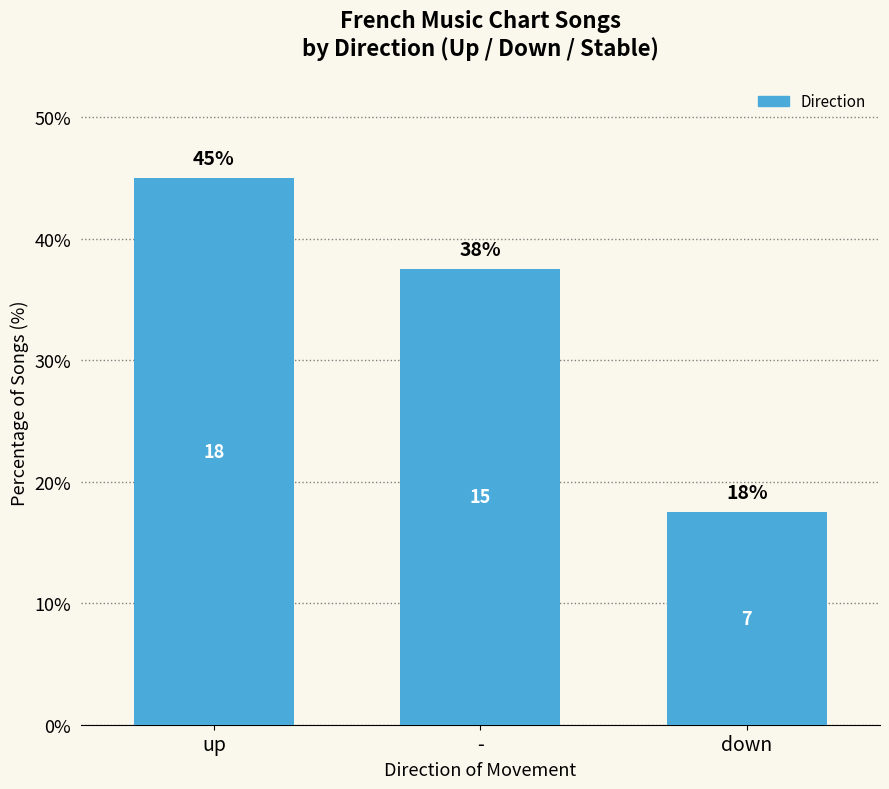

True or false: the data shows 37.5 at -.

True